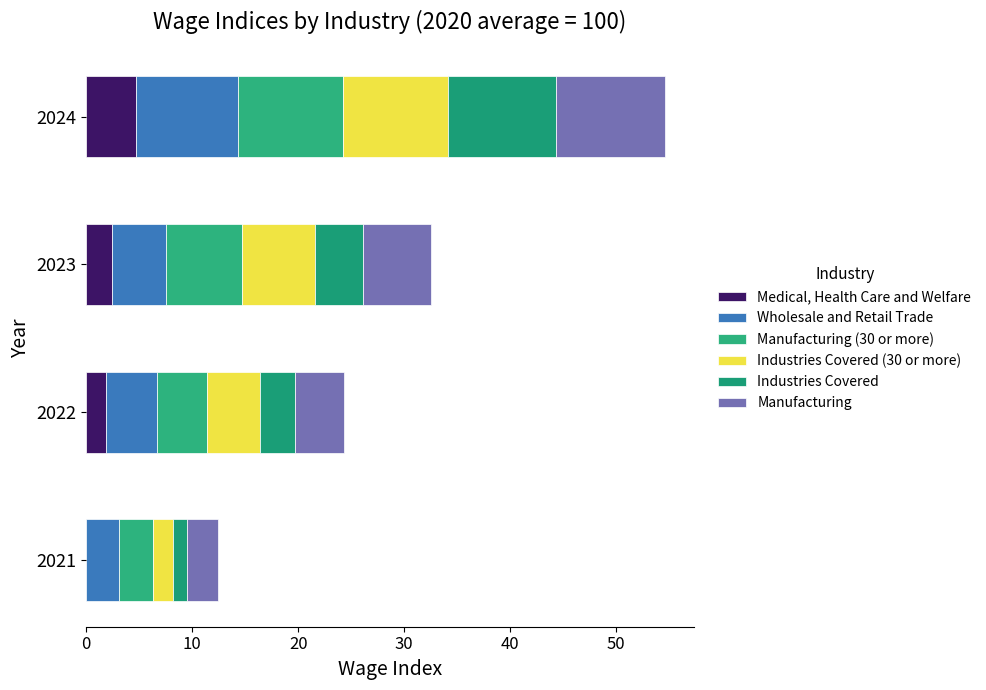

How many distinct data groups are displayed?

6